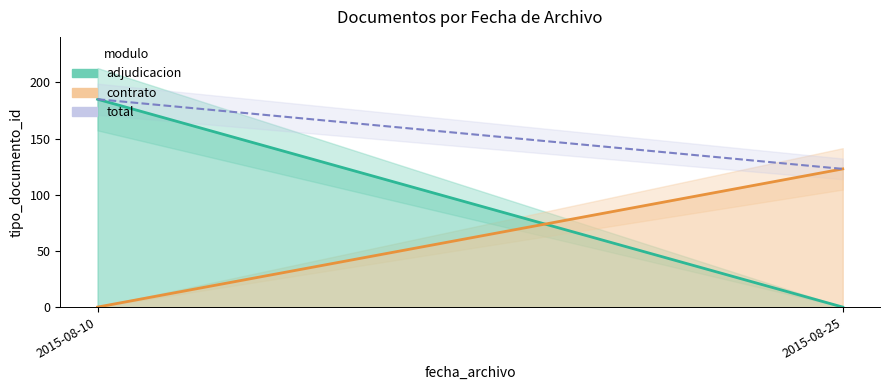

At which category does the chart reach its minimum across all series?

2015-08-25